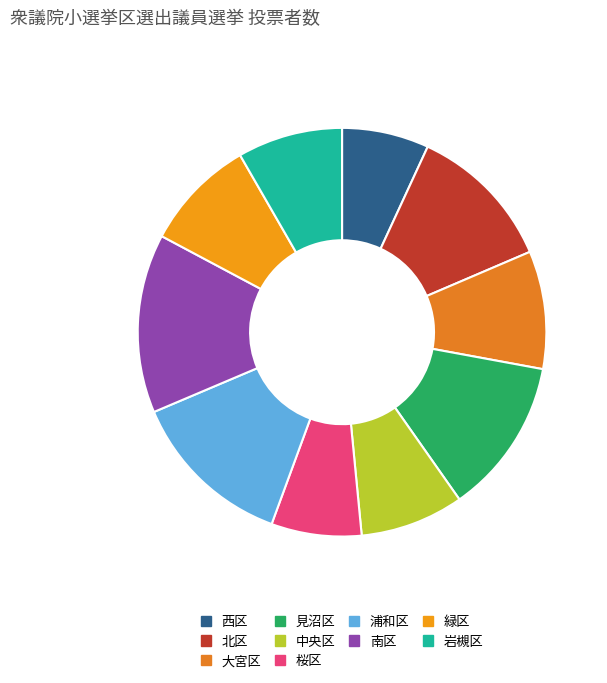

Does 南区 account for over 50% of the chart?

No